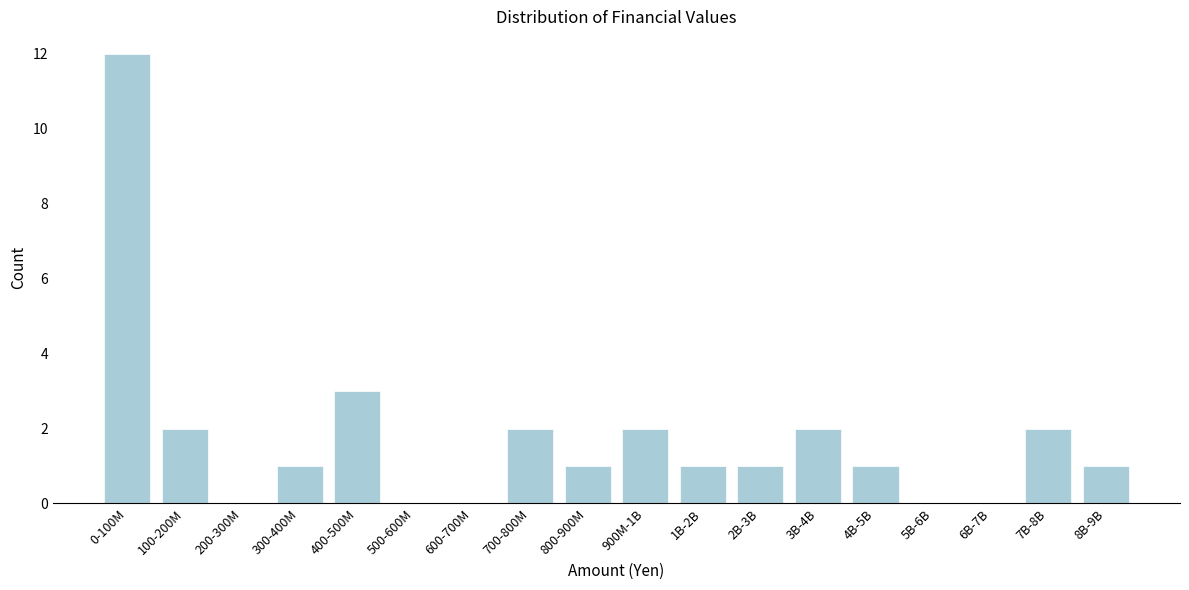

Reading right to left, extract all data points from this chart.

8B-9B=1	7B-8B=2	6B-7B=0	5B-6B=0	4B-5B=1	3B-4B=2	2B-3B=1	1B-2B=1	900M-1B=2	800-900M=1	700-800M=2	600-700M=0	500-600M=0	400-500M=3	300-400M=1	200-300M=0	100-200M=2	0-100M=12